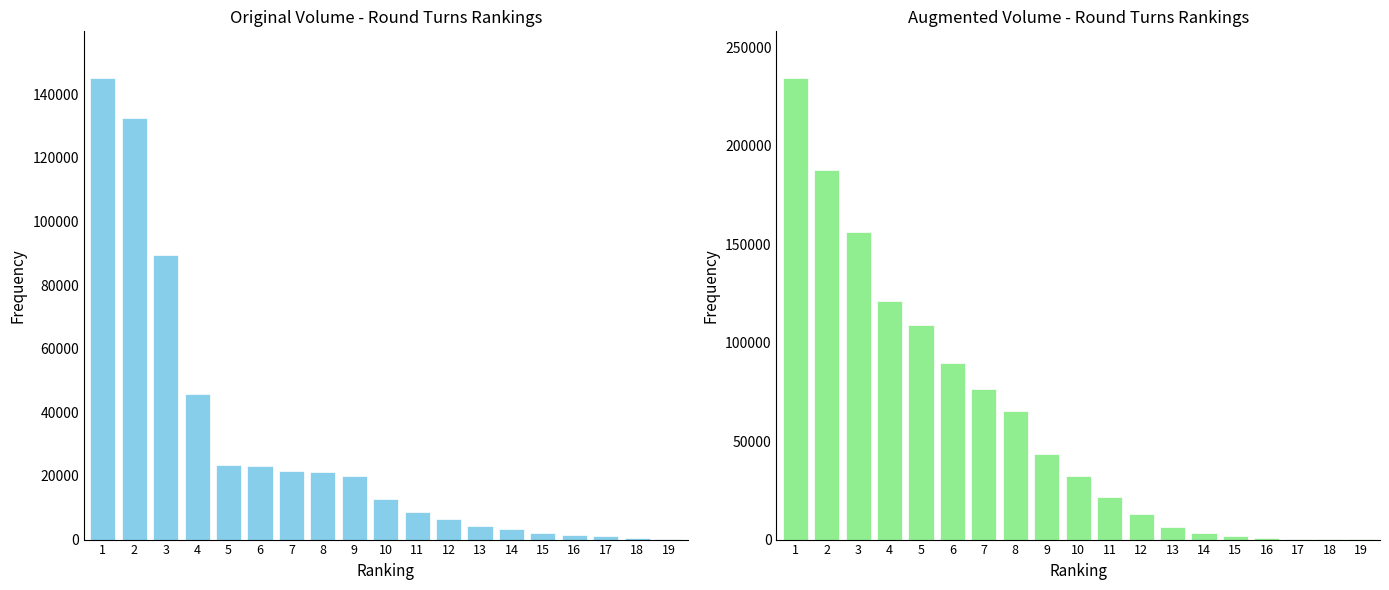

The value of Volume - Round Turns (Original) at 9 is 19876. True or false?

True